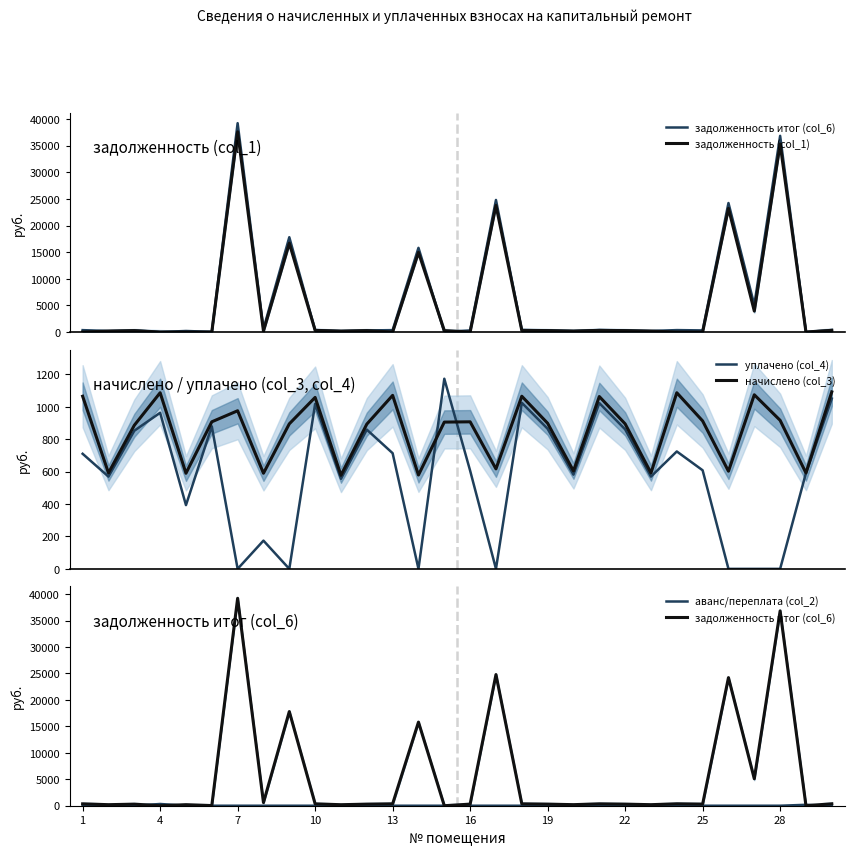

What is the maximum value for уплачено (col_4)?

1173.6